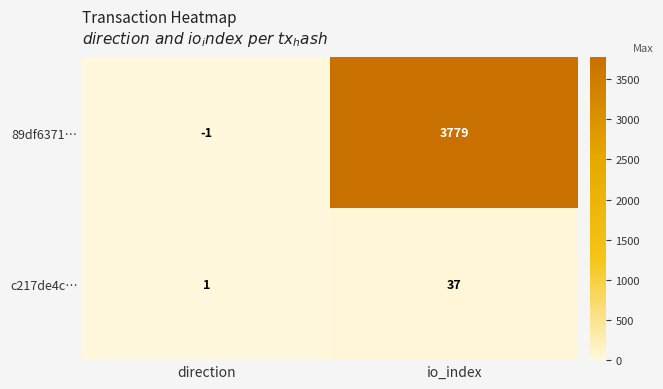

Between direction and io_index, which series saw the biggest shift?

89df6371…